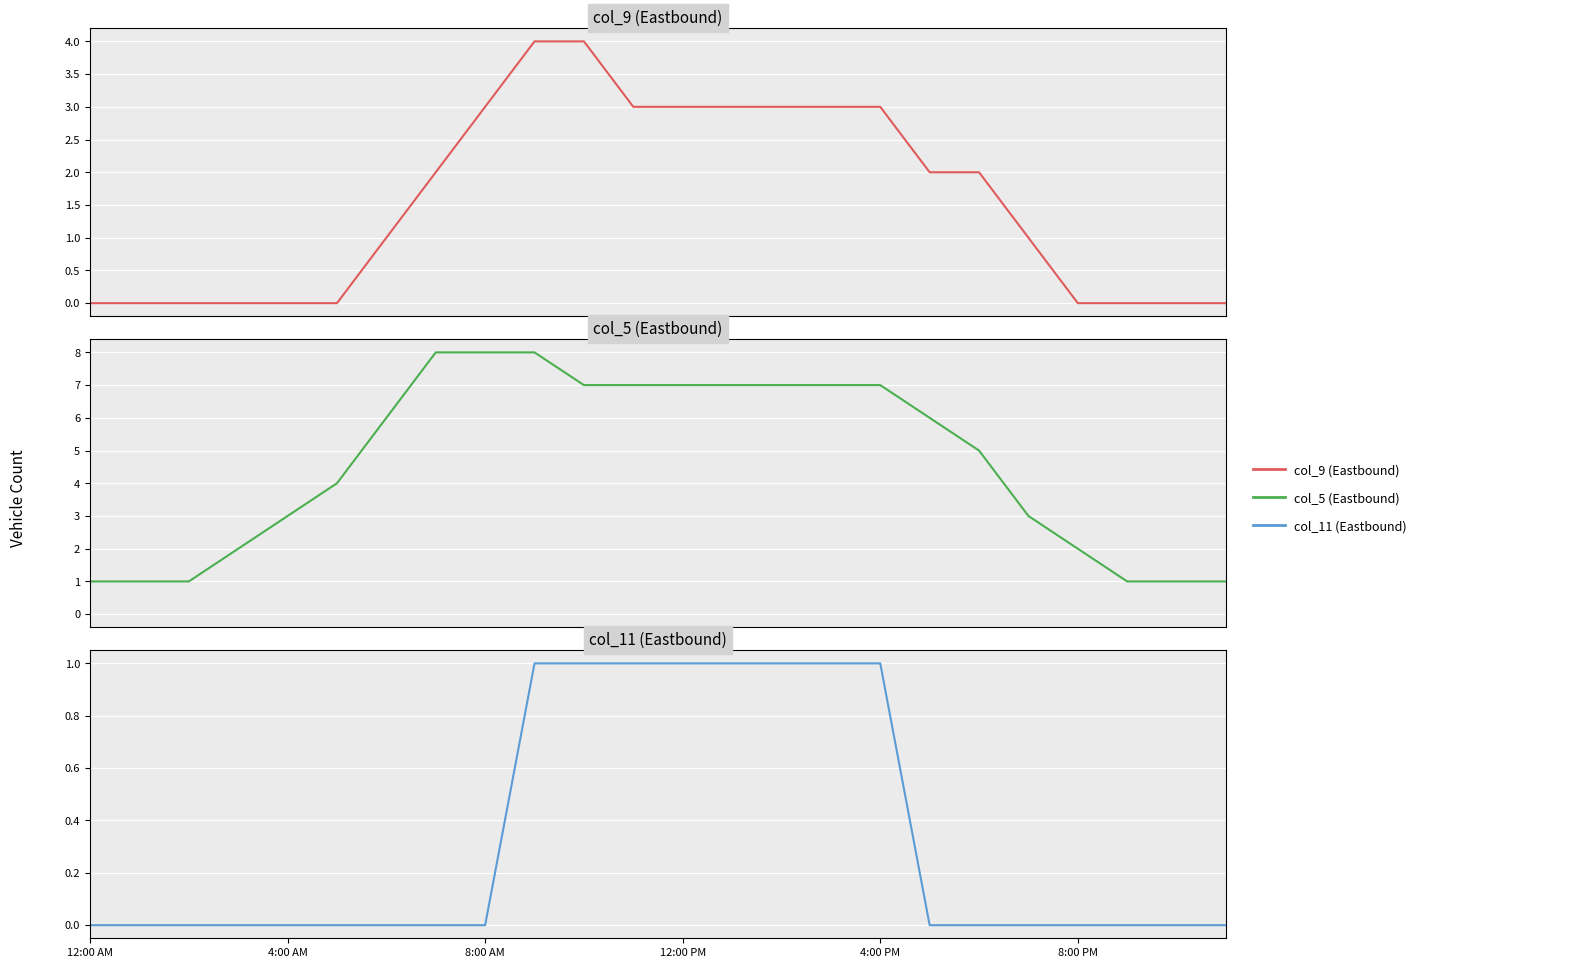

True or false: col_11 (Eastbound) and col_9 (Eastbound) intersect in this chart.

False